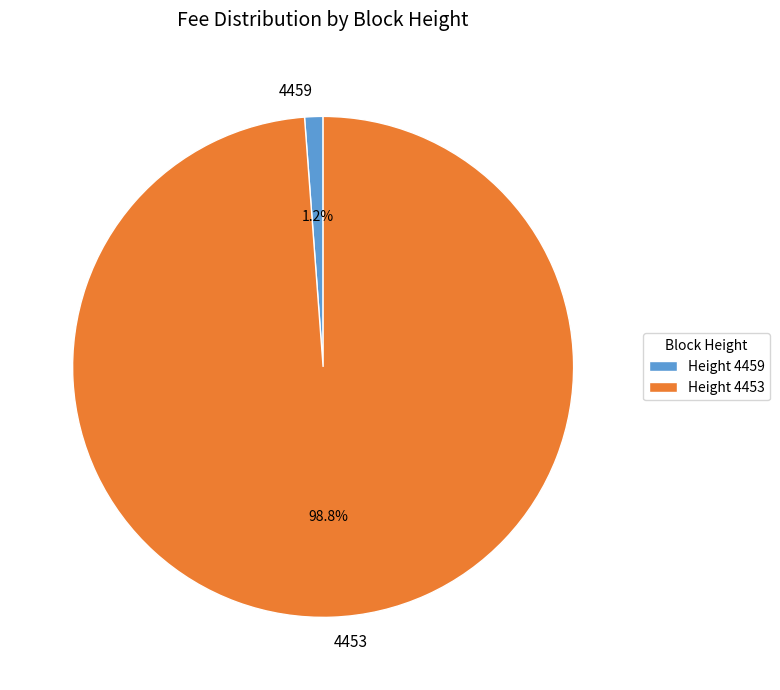

What is the majority slice?

4453